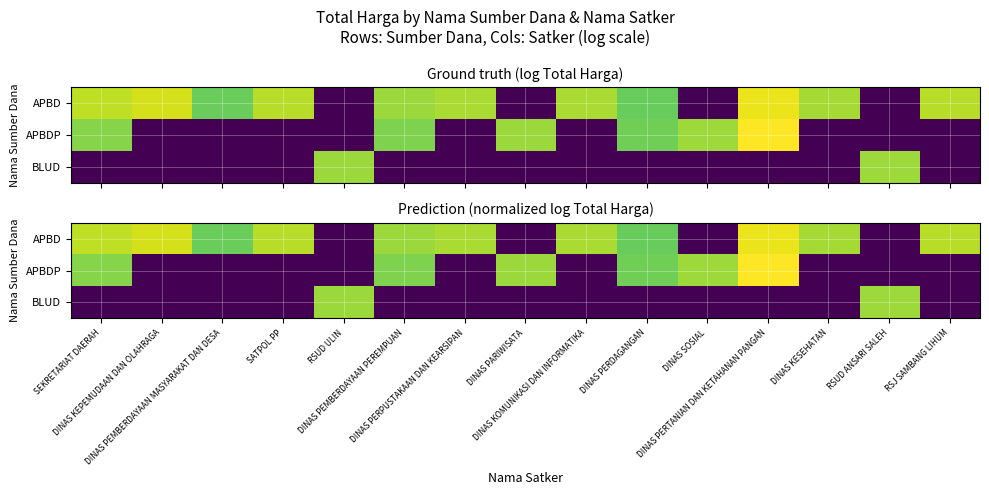

Is the value of APBD at SEKRETARIAT DAERAH greater than the value of BLUD at RSUD ANSARI SALEH?

Yes